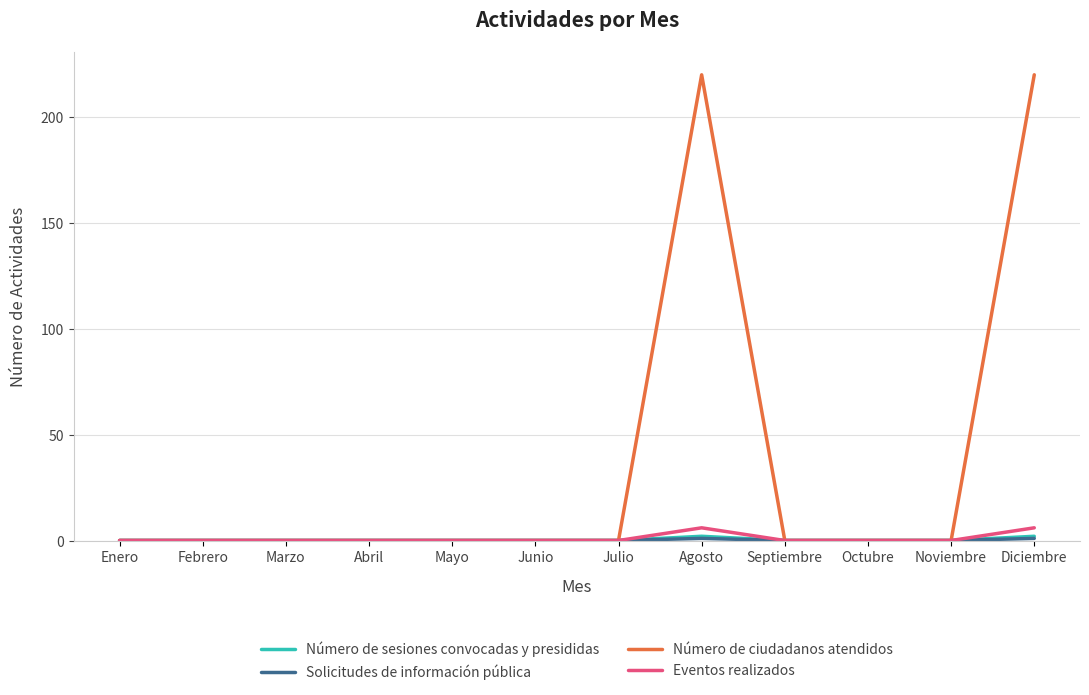

Which series has the largest range (max minus min)?

Número de ciudadanos atendidos